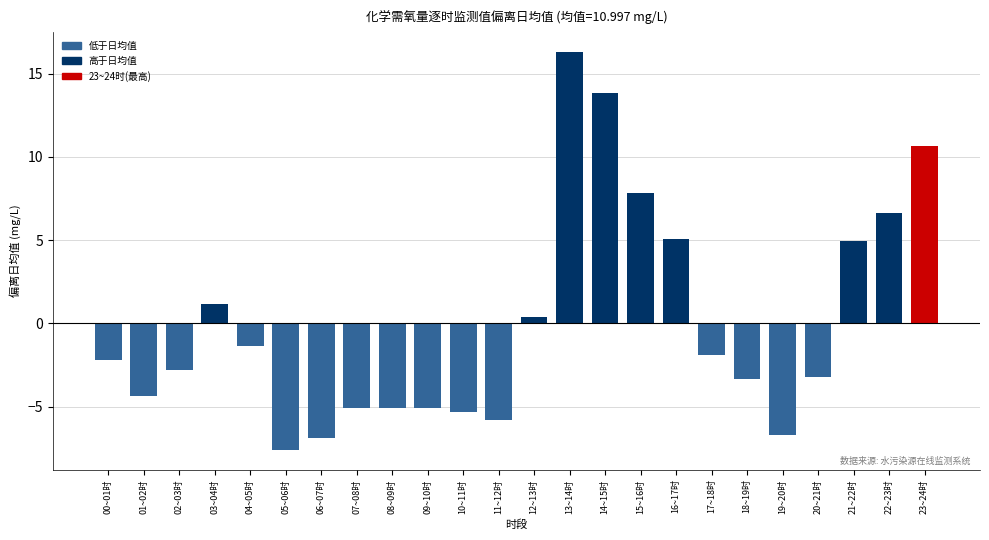

At which category does the chart reach its minimum across all series?

05~06时